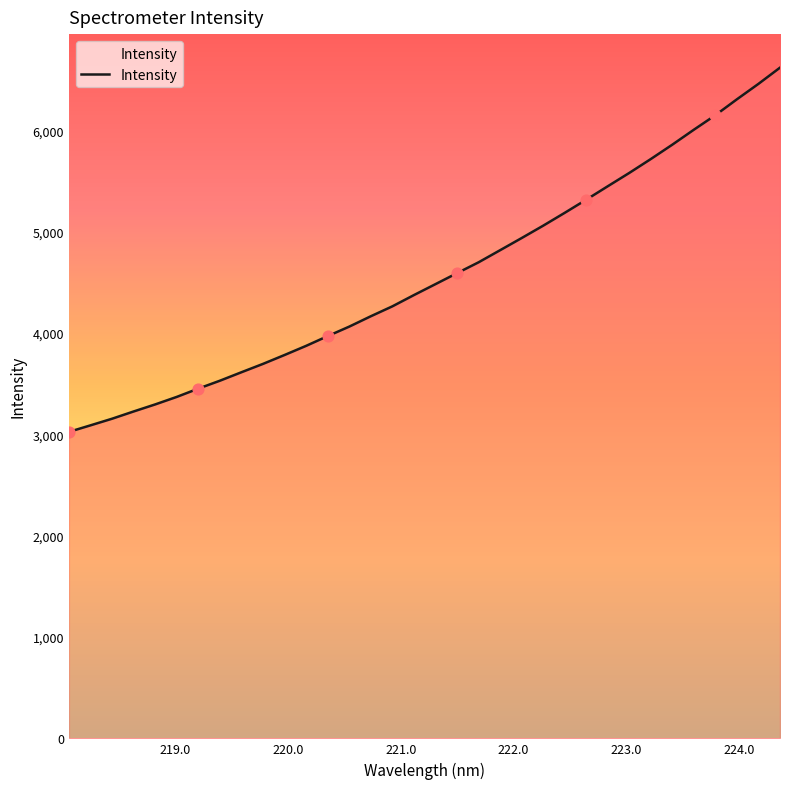

What is the difference between the maximum and minimum values?

3595.0